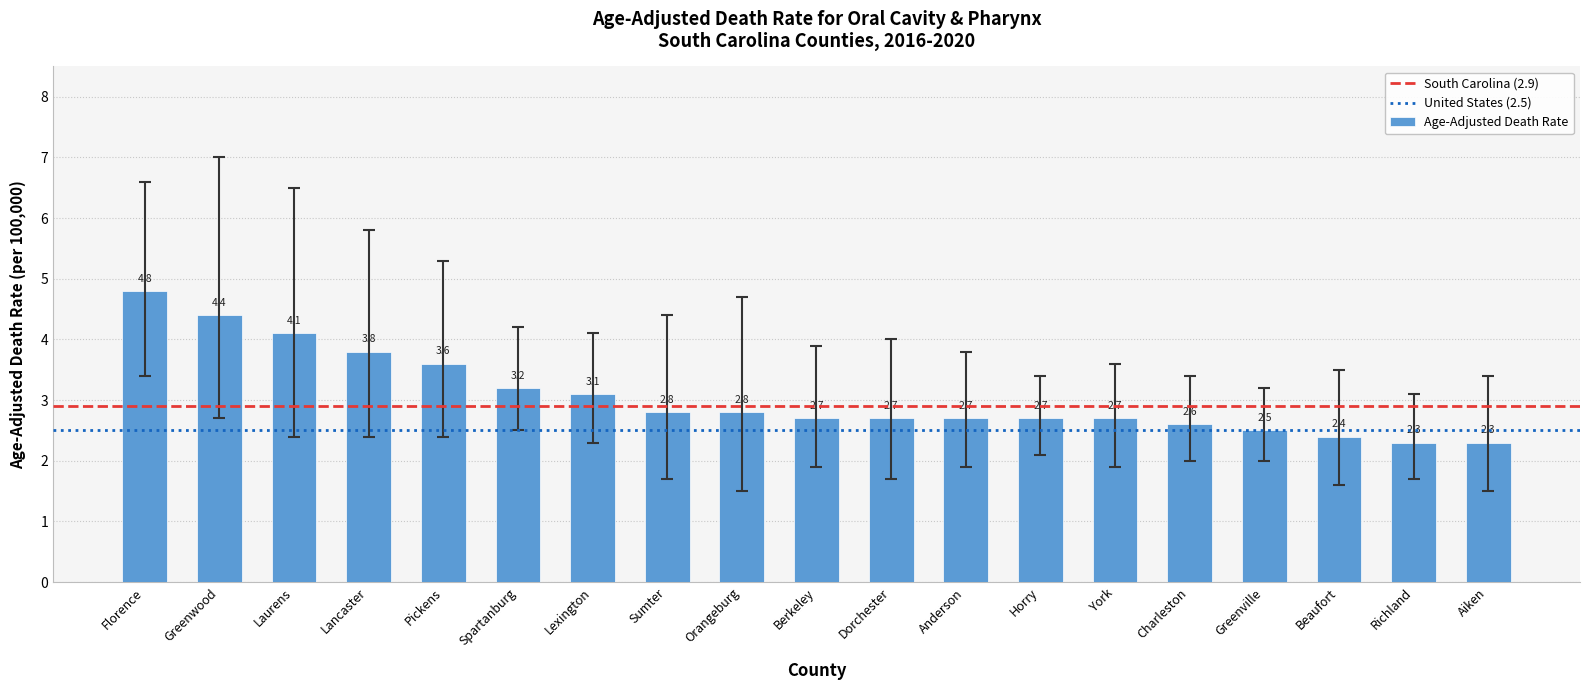

What is the minimum value shown in the chart?

2.3